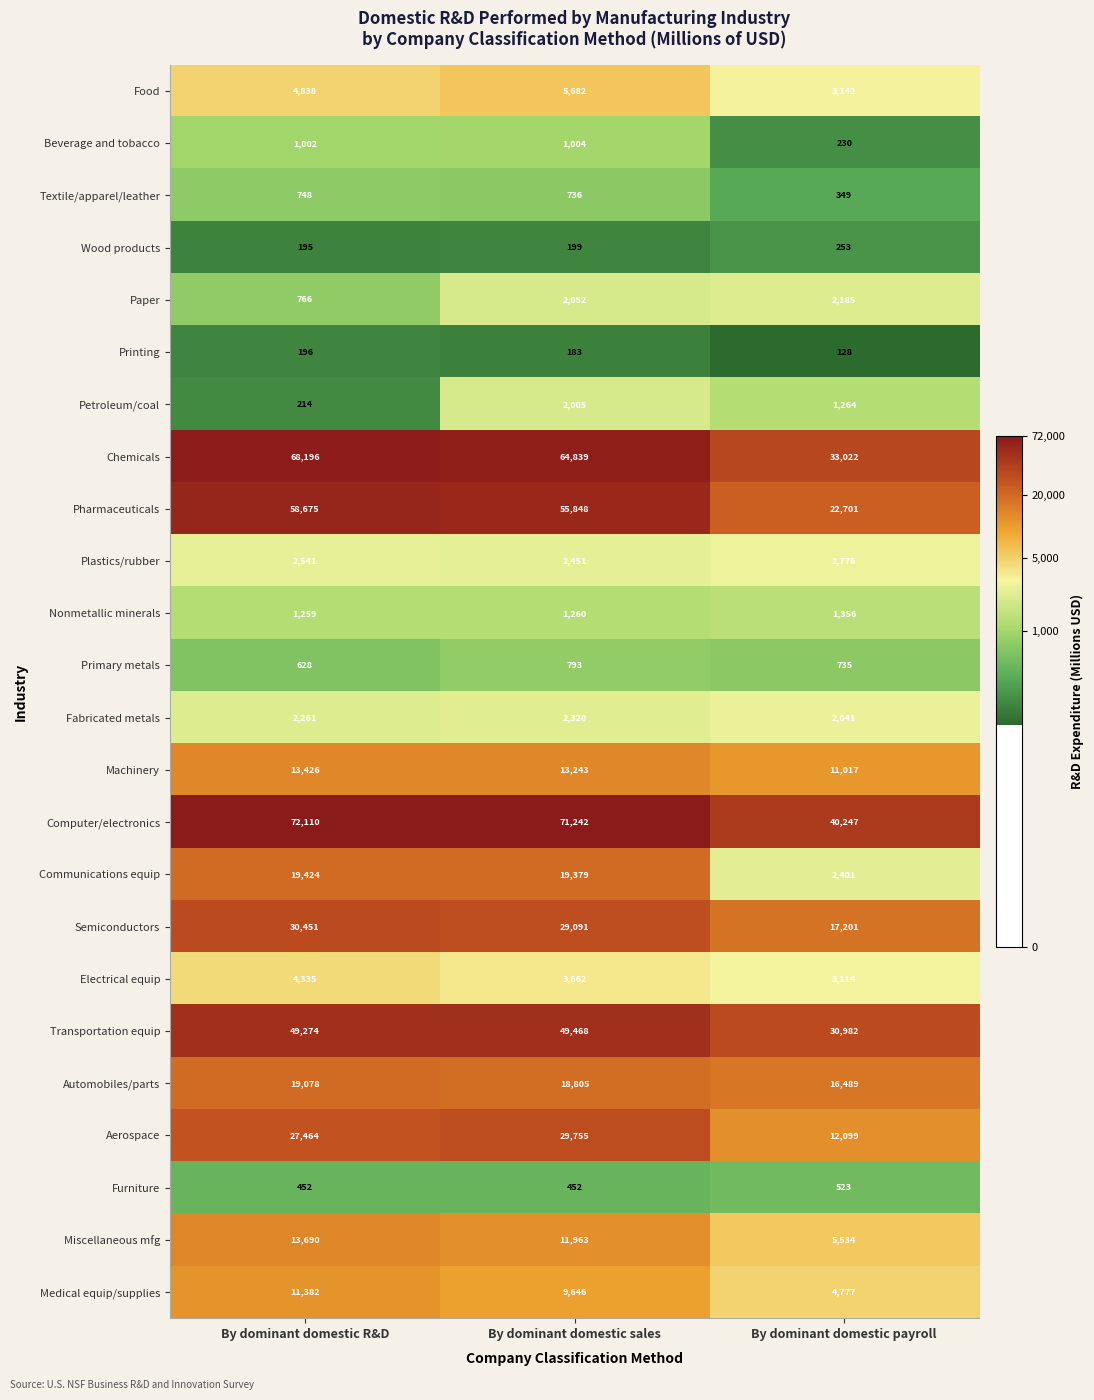

What is the spread (max minus min) of values at By dominant domestic sales?

71059